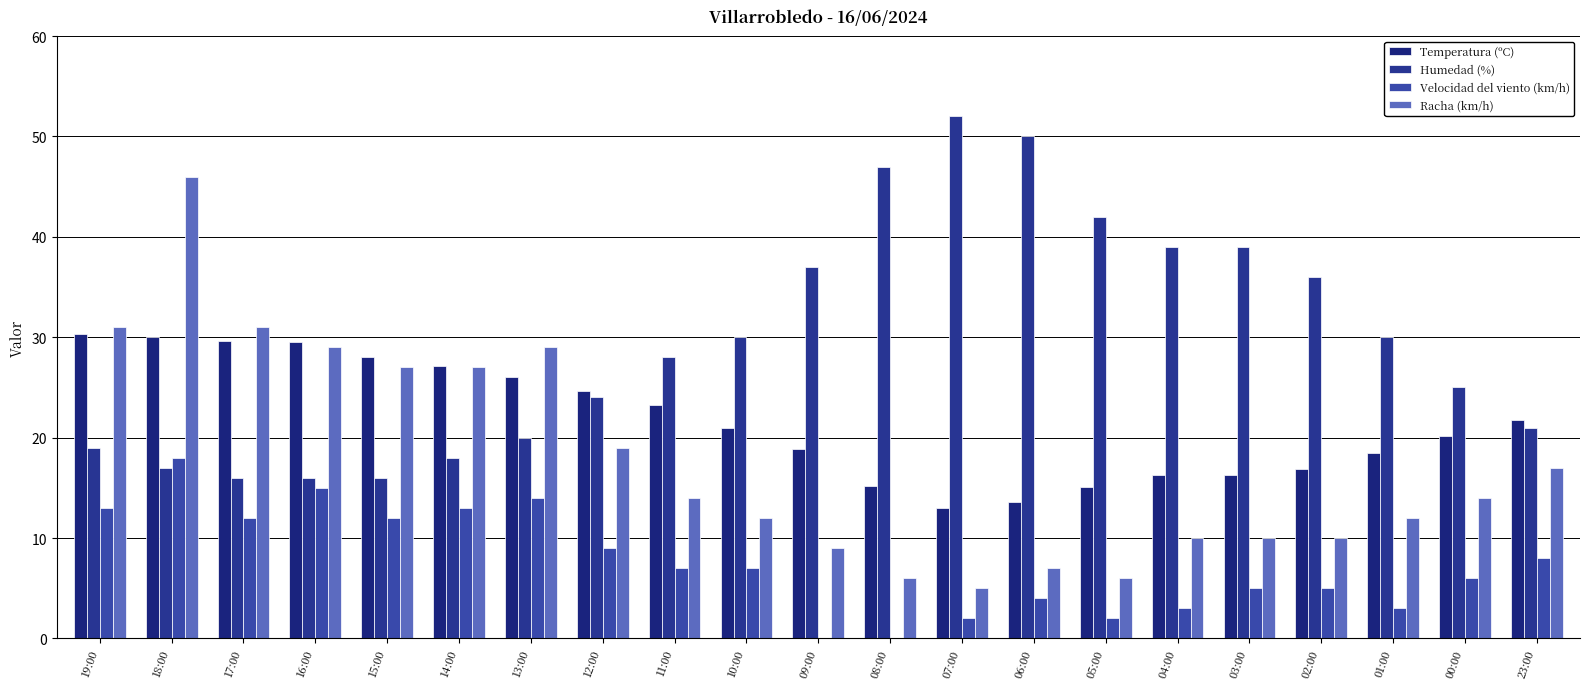

What is the highest value of the Velocidad del viento (km/h) series?

18.0